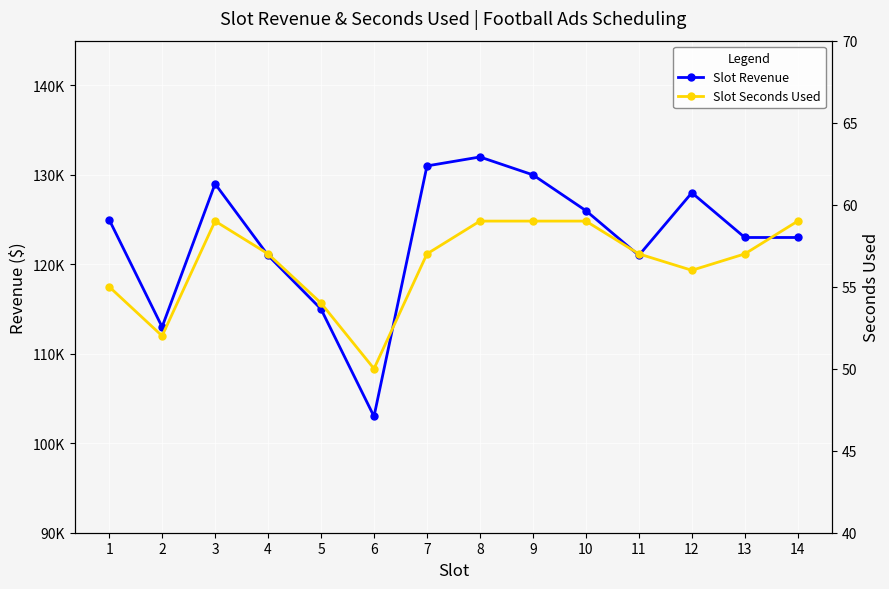

True or false: Slot Revenue and Slot Seconds Used cross at least once.

False